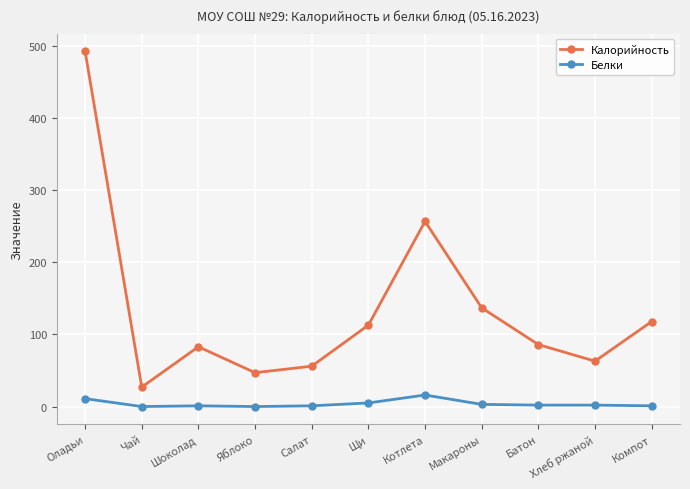

How many values in the Калорийность series are below 86?

5